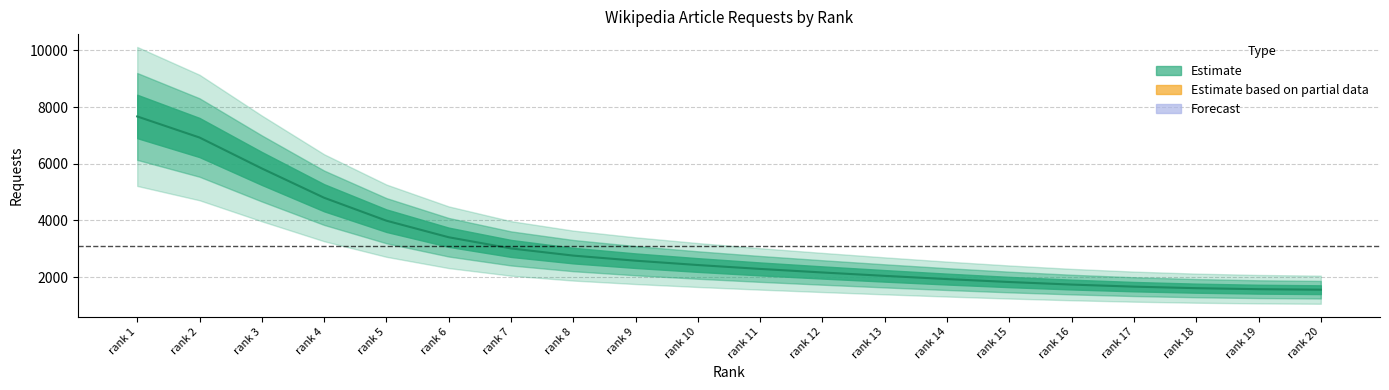

True or false: the data shows 5833.4 at rank 3.

True